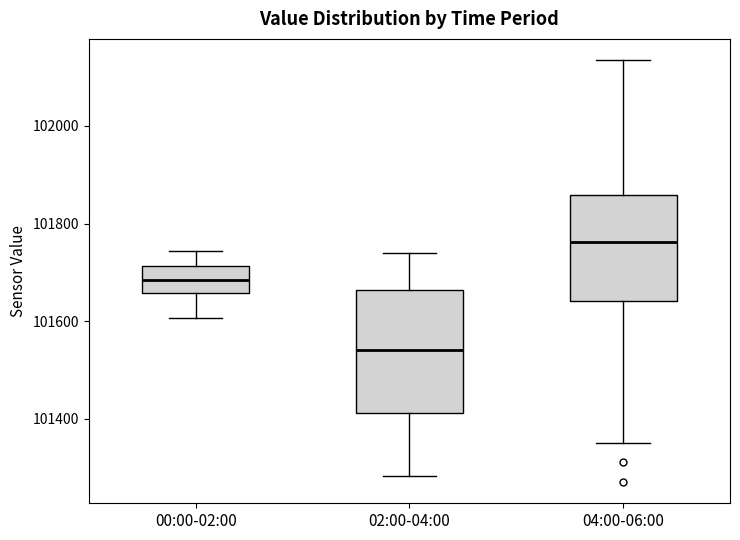

Where does the median line of the box for 02:00-04:00 sit on the y-axis? The values are not printed on the chart, so give them approximately, as read against the axis.

101540